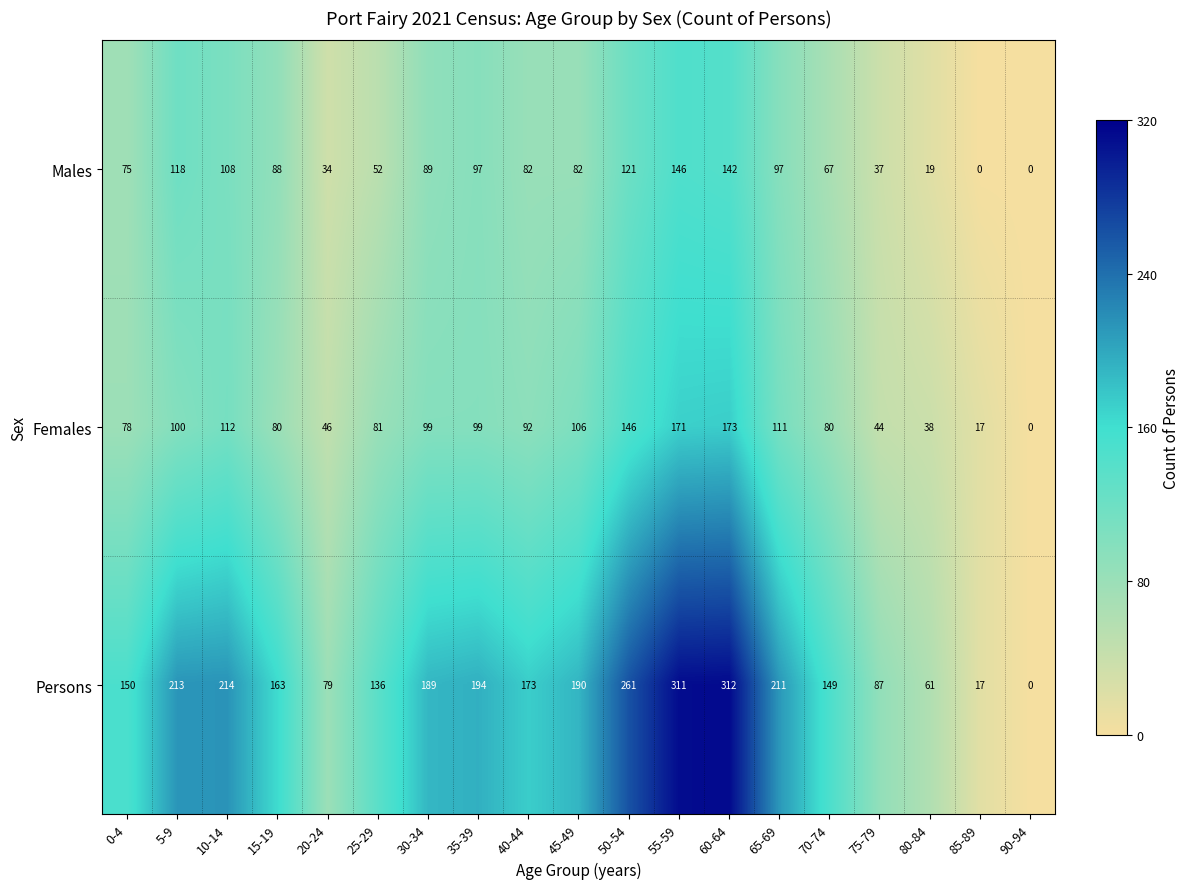

What is the sum of the Persons values at 75-79 and 5-9?

300